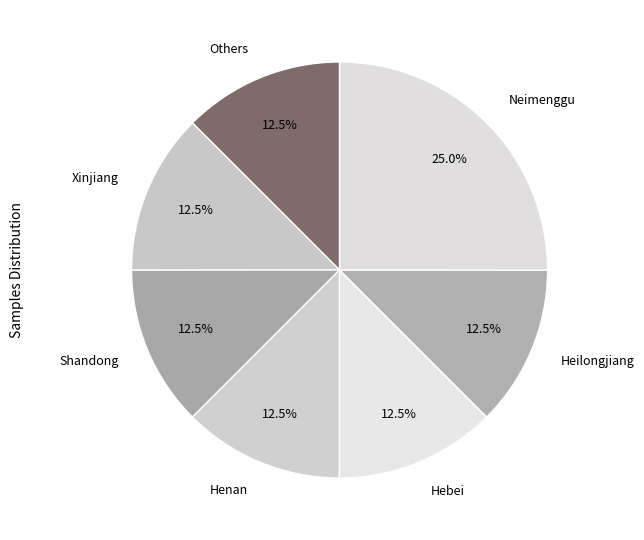

How many slices are in this pie chart?

7